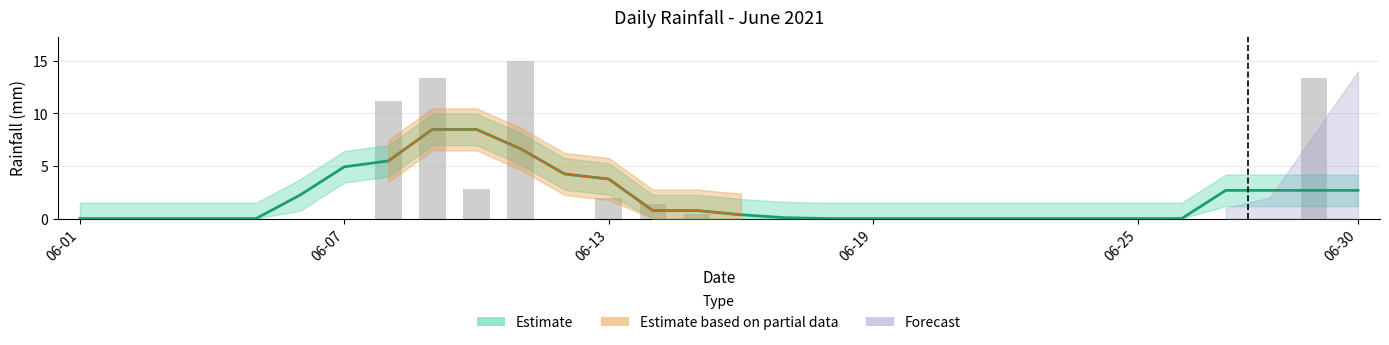

Is it true that the value at 22 is 5.5?

False